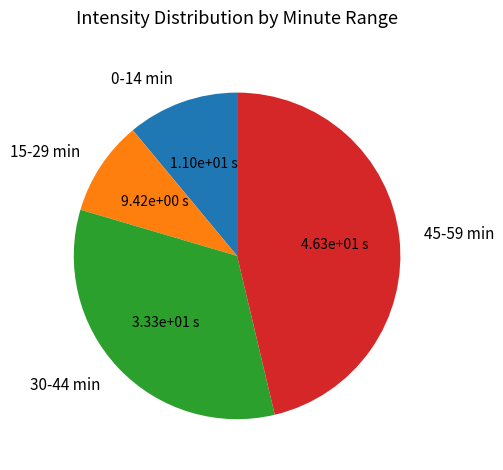

Rank the categories by value from highest to lowest.

45-59 min, 30-44 min, 0-14 min, 15-29 min